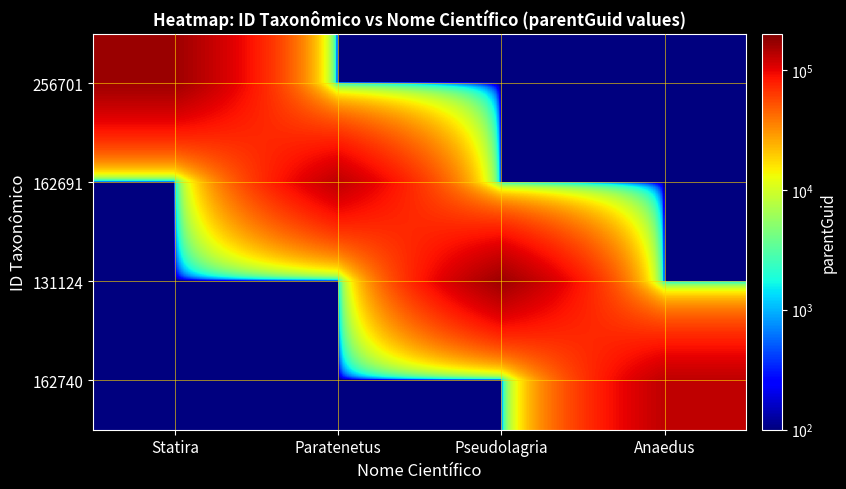

Reading right to left, transcribe all the data shown in this chart.

256701: Anaedus=100	Pseudolagria=100	Paratenetus=100	Statira=162766
162691: Anaedus=100	Pseudolagria=100	Paratenetus=131123	Statira=100
131124: Anaedus=100	Pseudolagria=162766	Paratenetus=100	Statira=100
162740: Anaedus=131123	Pseudolagria=100	Paratenetus=100	Statira=100